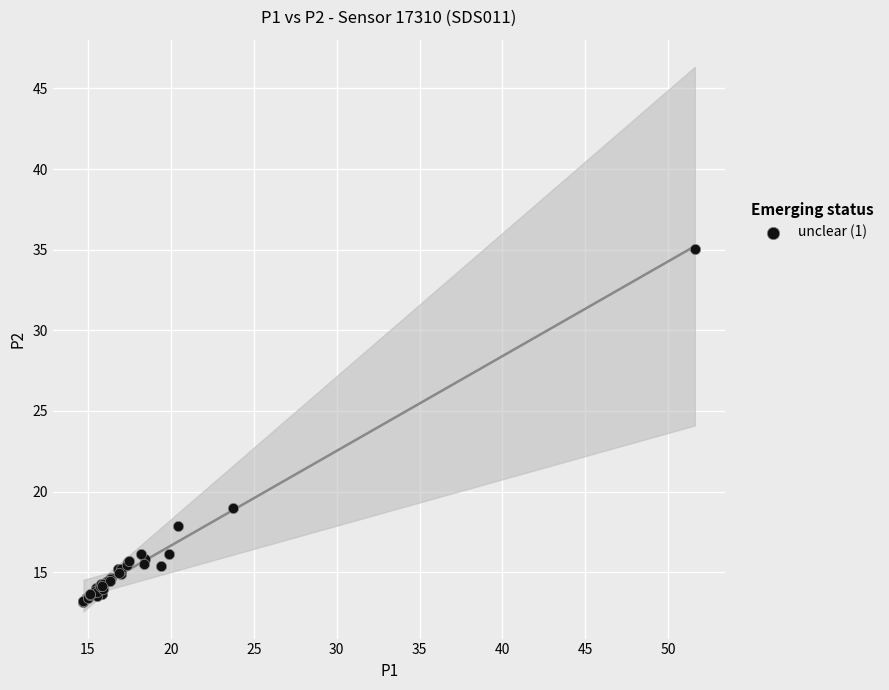

What Y value in the scatter plot is closest to 24?

19.0